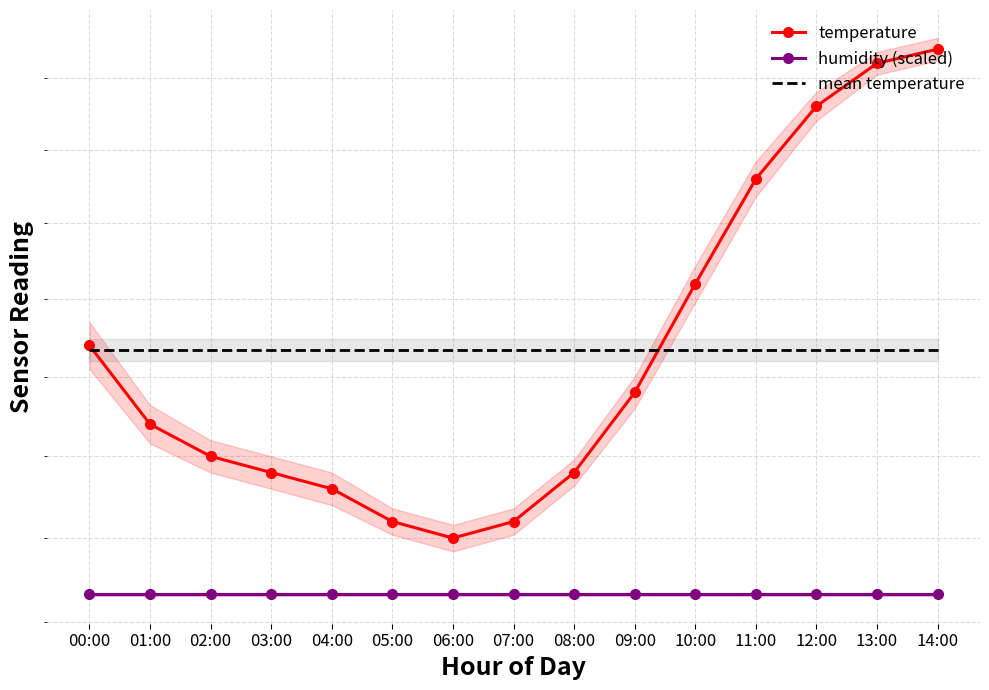

Which series has the largest total across all categories?

temperature